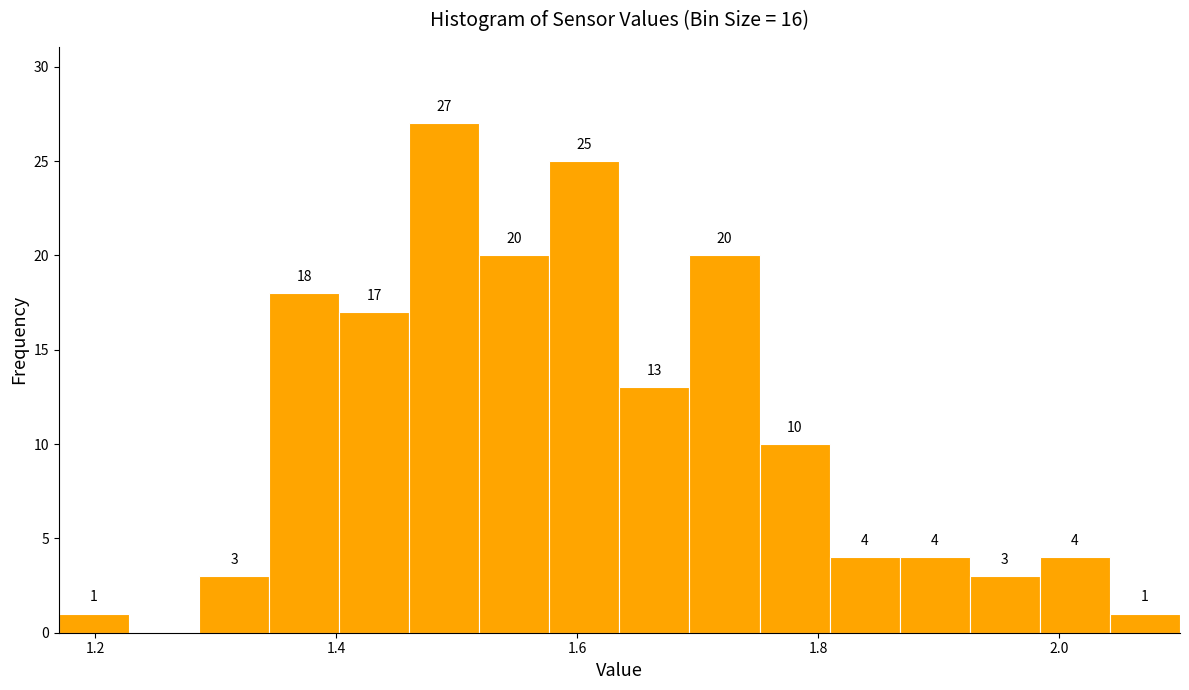

Read against the x-axis, roughly where is the centre of the tallest bar?

1.48